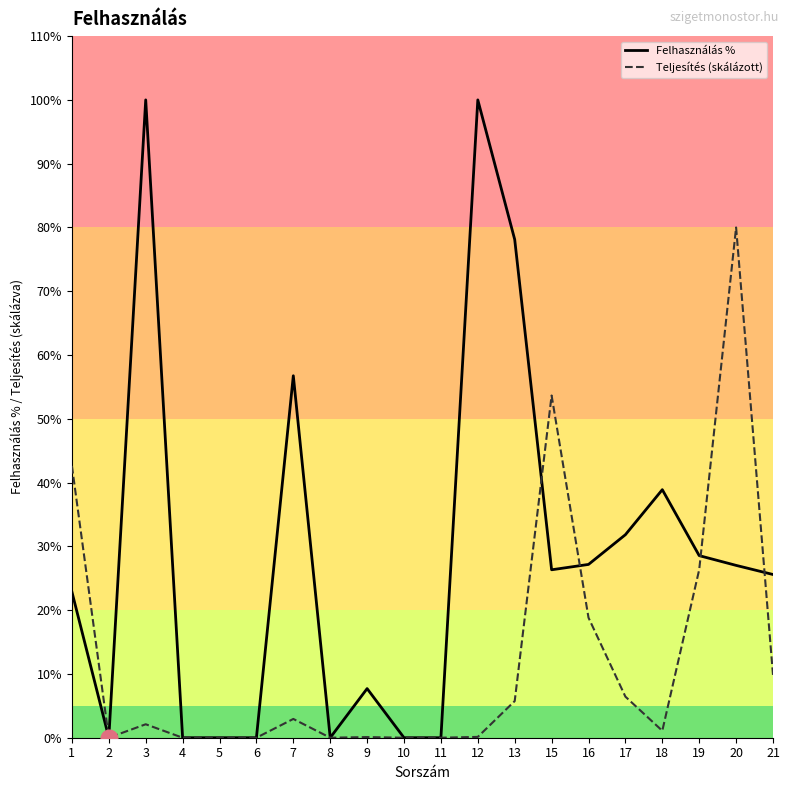

At which category does Felhasználás % reach its first local valley?

2